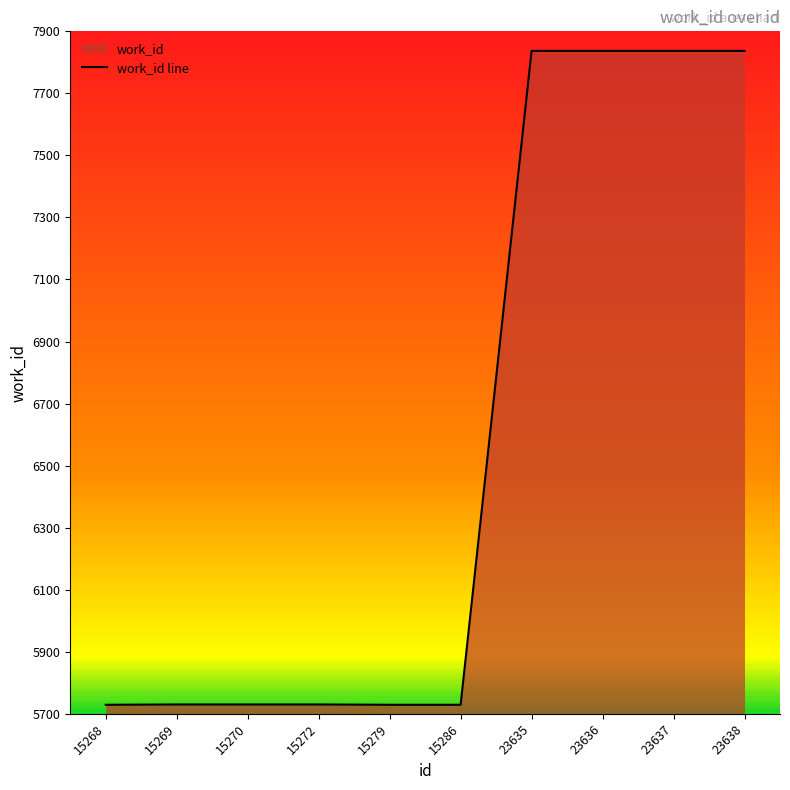

At which label is the value closest to 6783?

15269